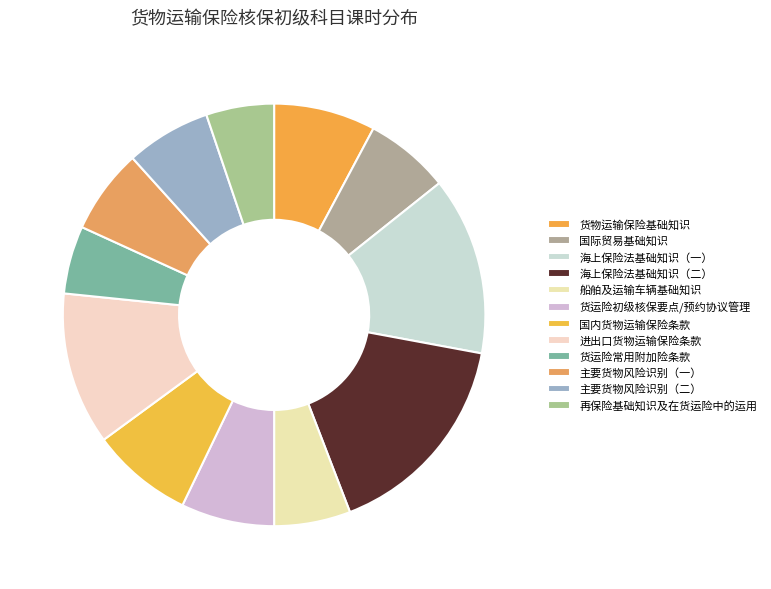

Combined, do 国内货物运输保险条款 and 国际贸易基础知识 account for over 50%?

No